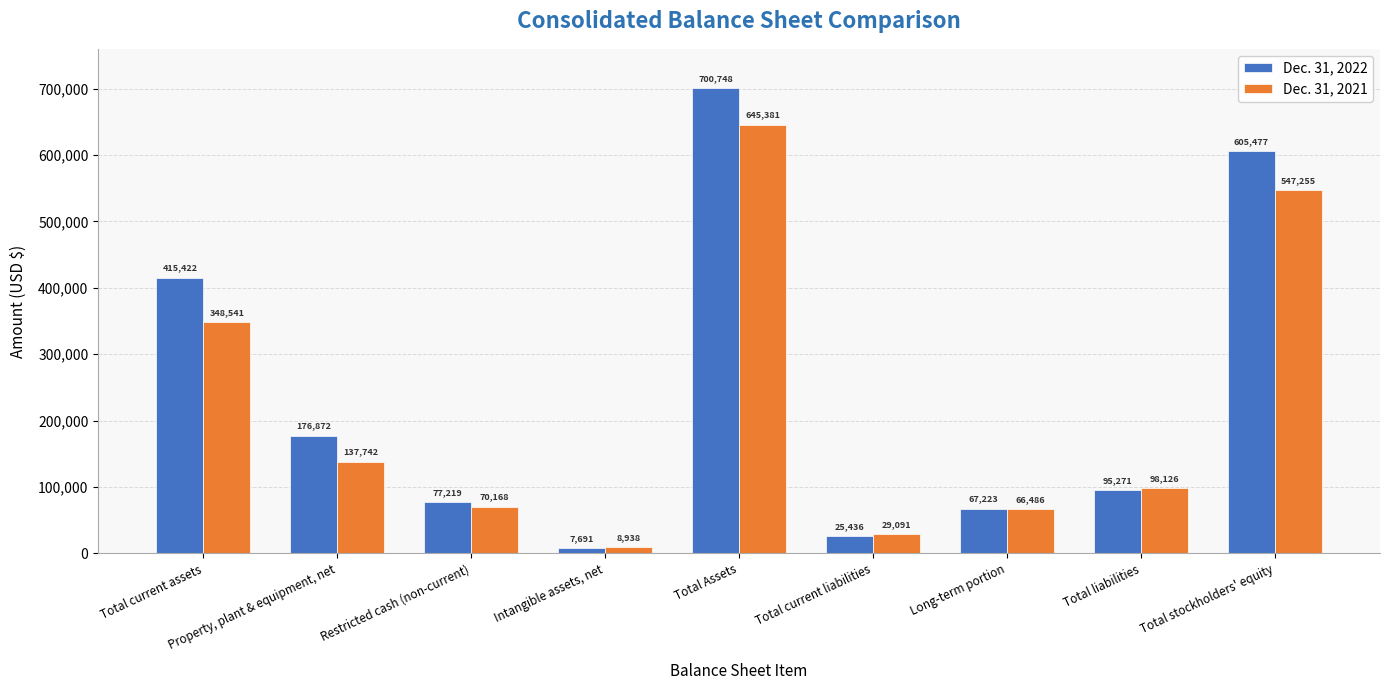

At which category is the sum across all series the highest?

Total Assets